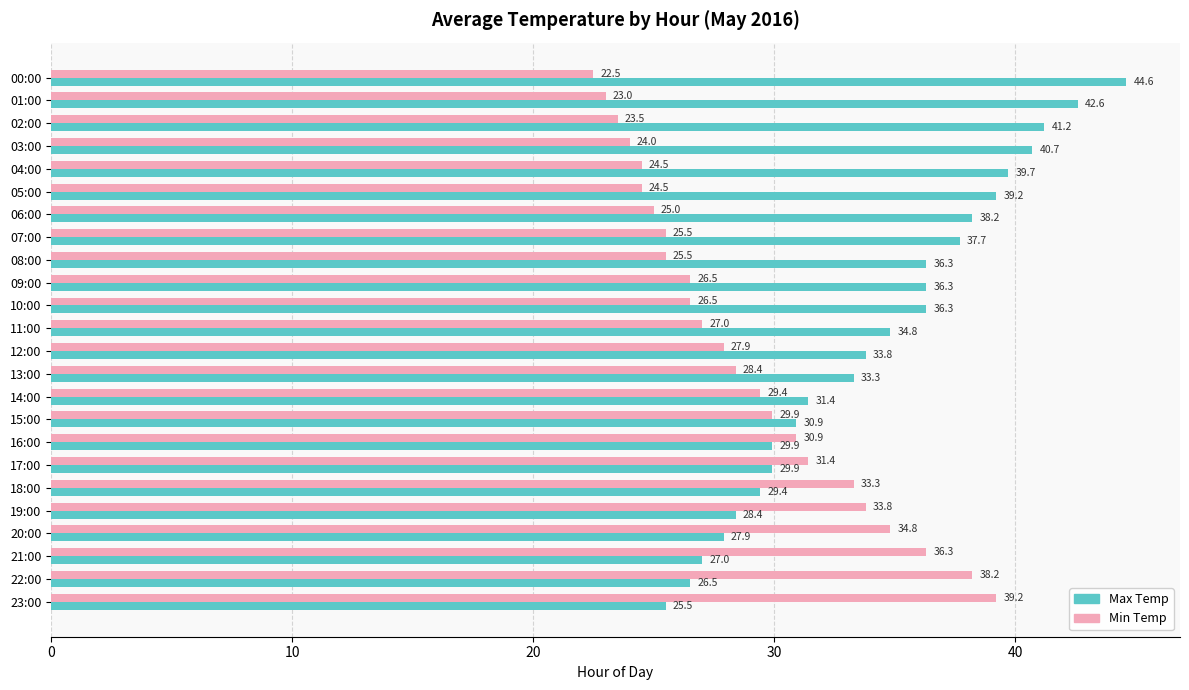

What are all the series names shown in the legend?

Max Temp, Min Temp